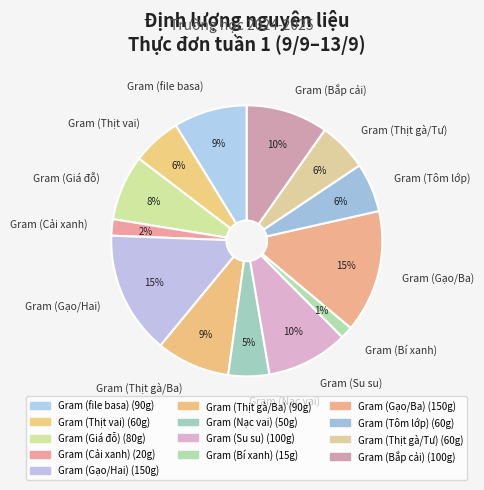

Between Gram (Bắp cải) and Gram (file basa), which is larger?

Gram (Bắp cải)